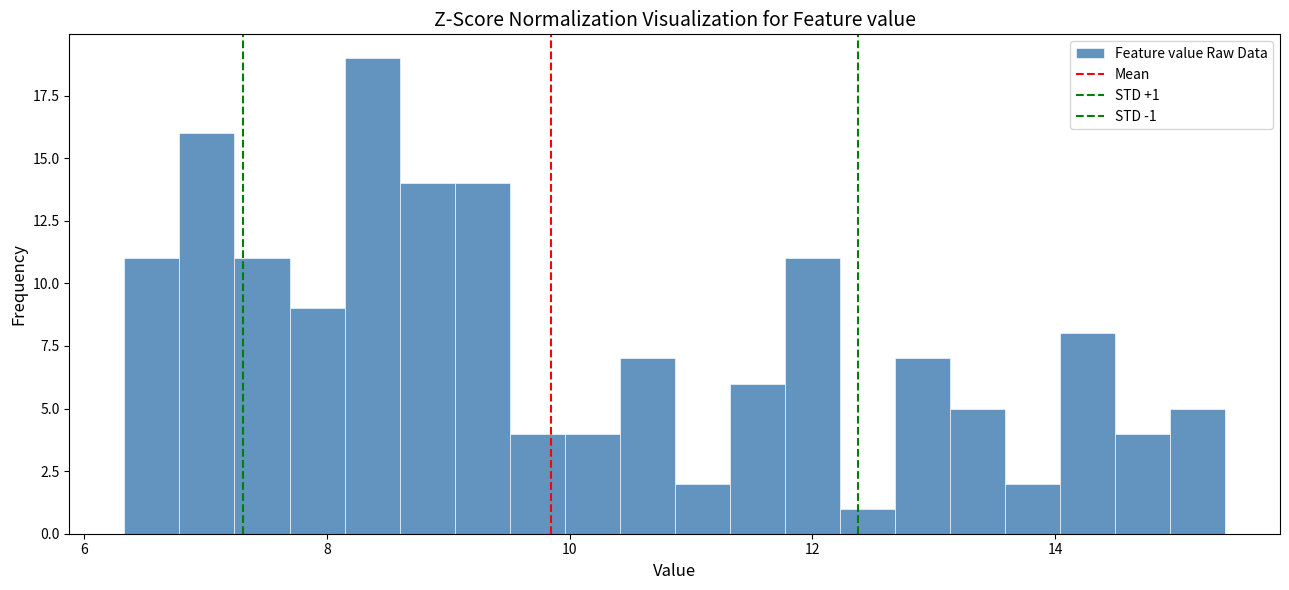

Read against the x-axis, roughly where is the centre of the tallest bar?

8.4